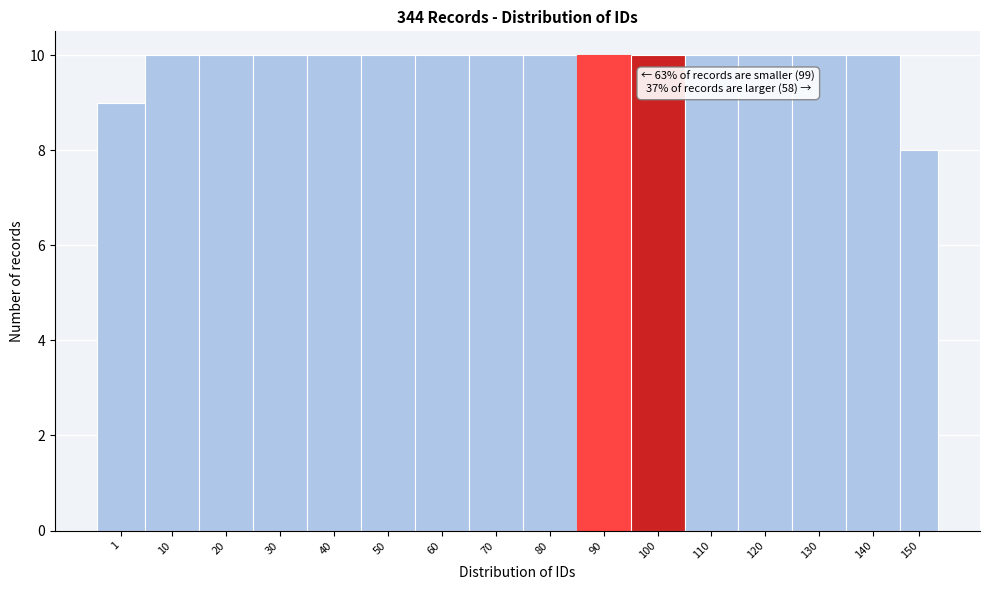

Reading left to right, transcribe all the data shown in this chart.

9	10	10	10	10	10	10	10	10	10	10	10	10	10	10	8